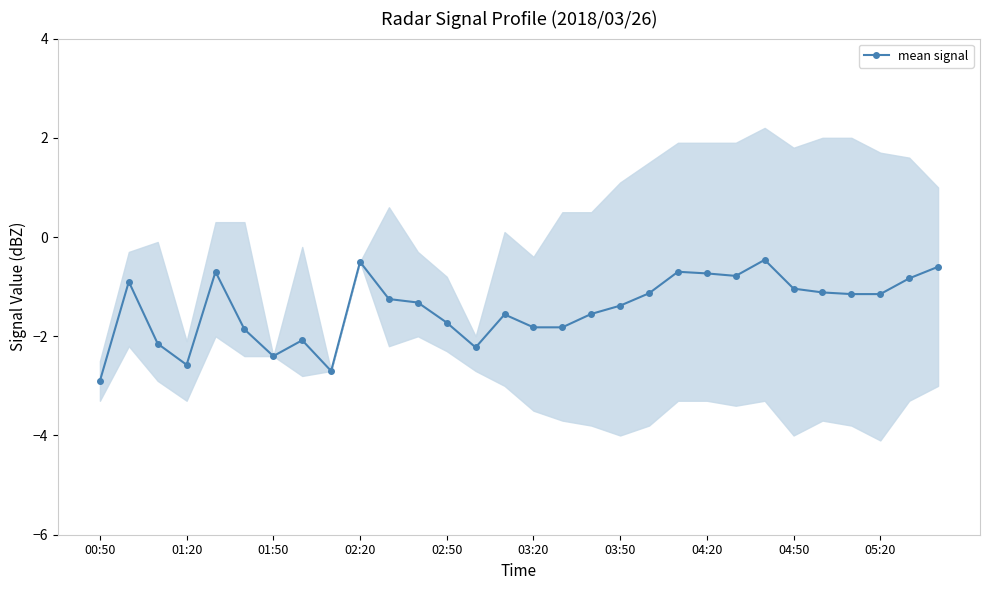

The value of mean signal at 01:50 is -2.4. True or false?

True